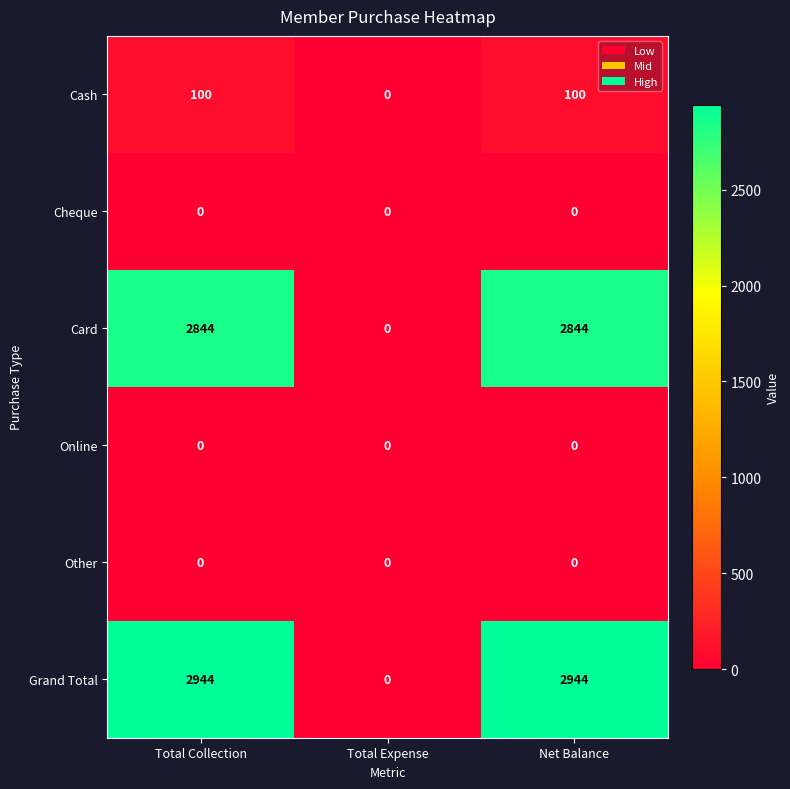

True or false: Cheque has a value of 0 at Net Balance.

True